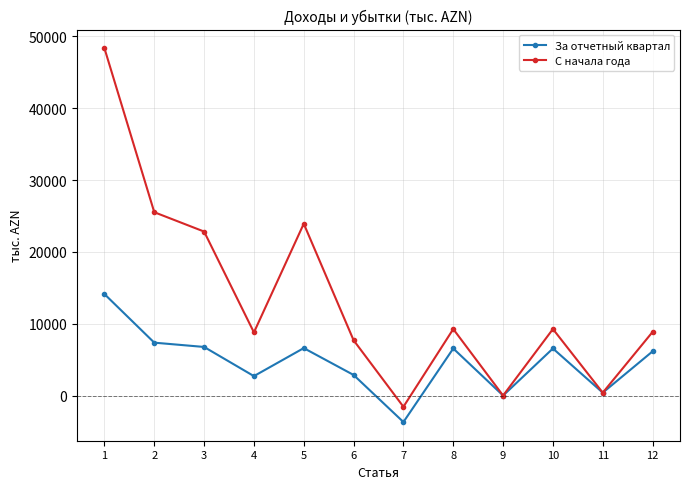

What is the value of the За отчетный квартал point at the 2nd from the left?

7365.5